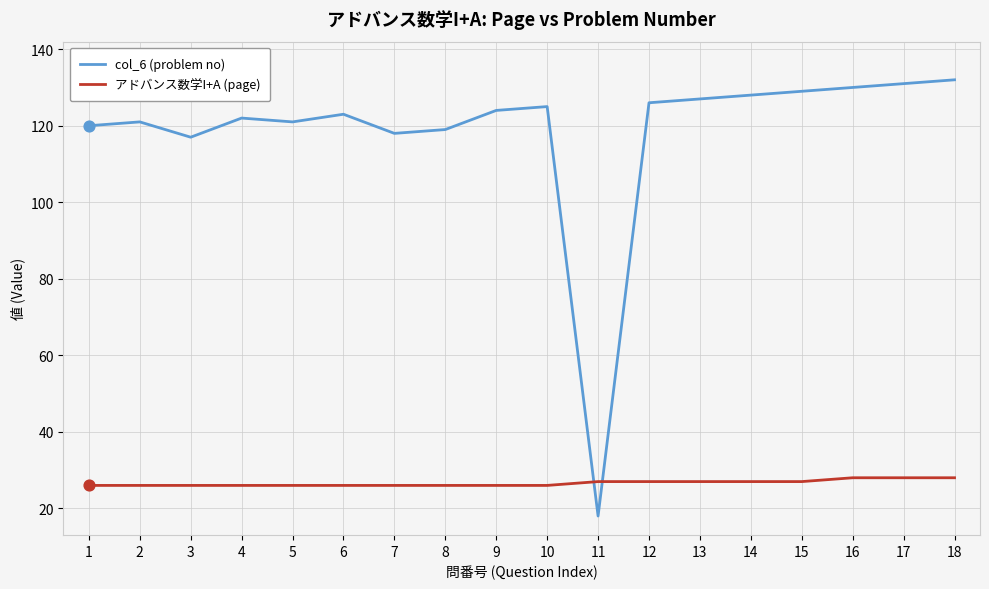

Which series has the largest total across all categories?

col_6 (problem no)